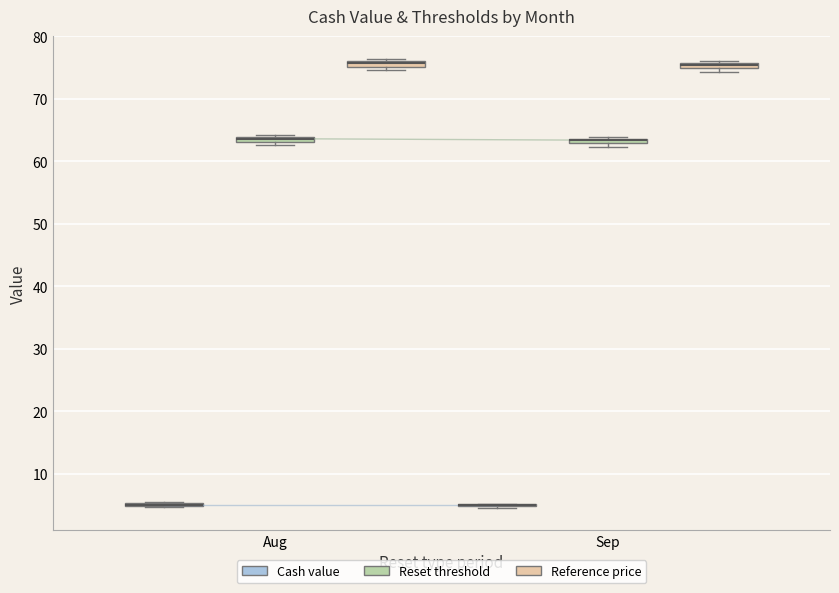

Where is the upper edge of the box for Sep (Reset threshold) on the y-axis? The values are not printed on the chart, so give them approximately, as read against the axis.

64